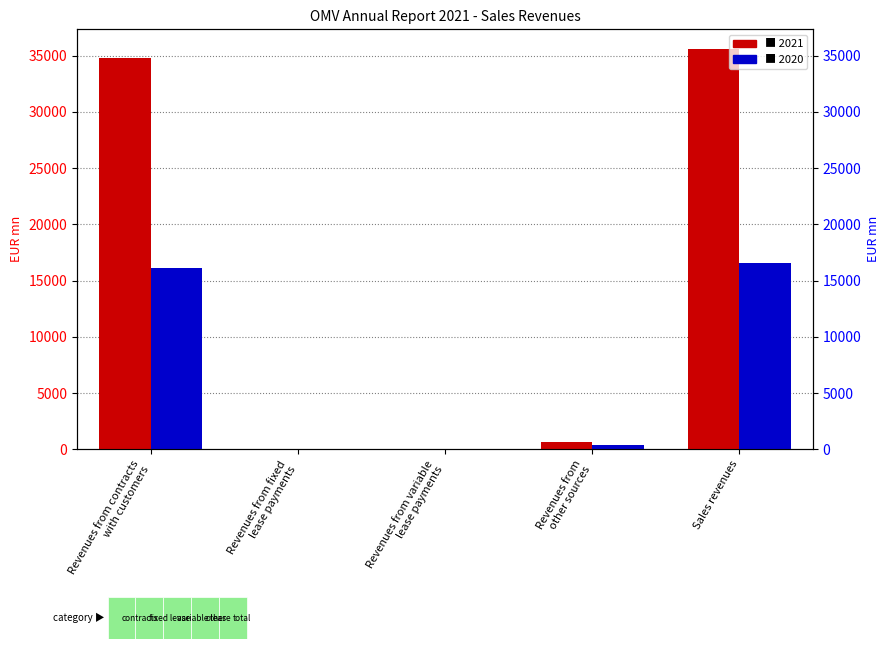

Where does the 2021 series first go above 683?

Revenues from contracts
with customers